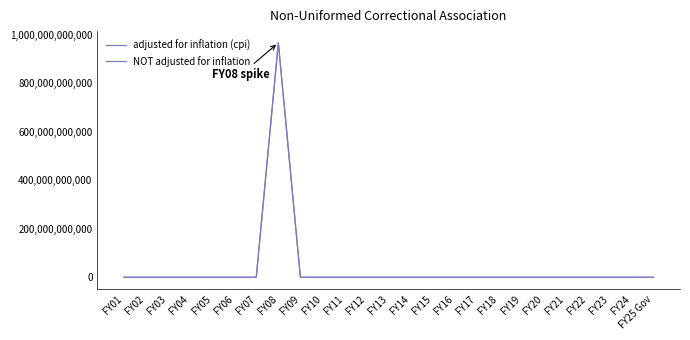

The adjusted for inflation (cpi) series shows -464229587417 at FY22. True or false?

False